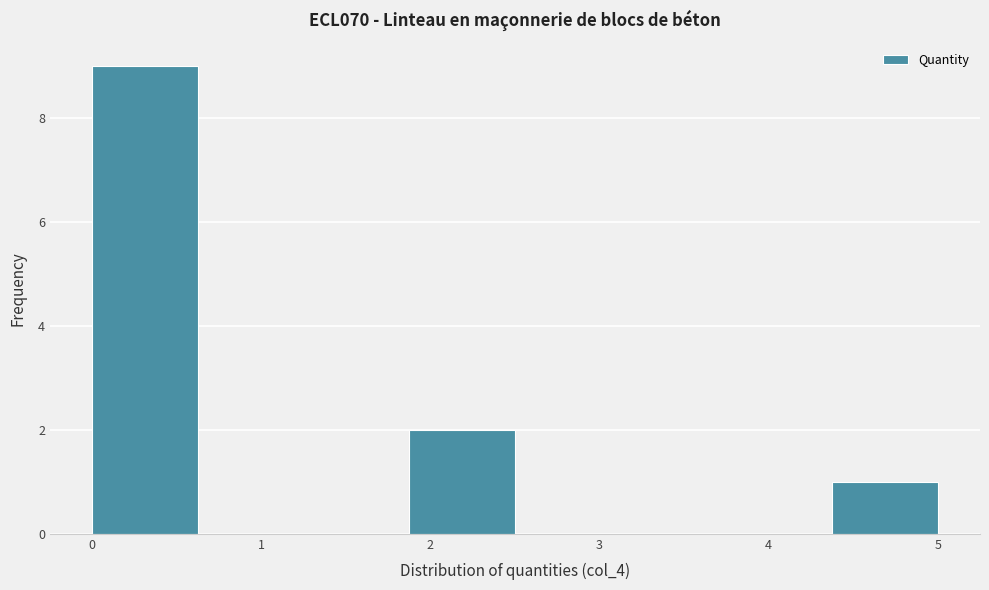

Reading left to right, list every bar in this chart as the range it spans on the x-axis followed by its height. Neither the bar edges nor the heights are printed on the chart, so give them approximately, as read against the axes.

0.0 to 0.6: 9
0.6 to 1.3: 0
1.3 to 1.9: 0
1.9 to 2.5: 2
2.5 to 3.1: 0
3.1 to 3.8: 0
3.8 to 4.4: 0
4.4 to 5.0: 1